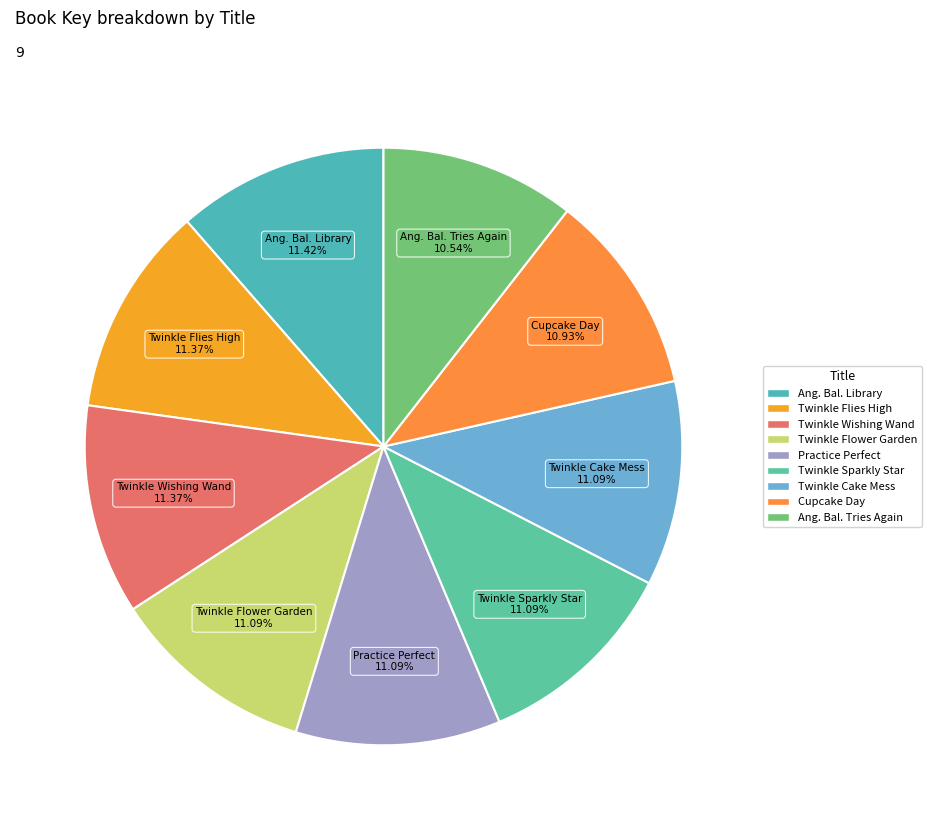

Does any single category account for the majority?

No